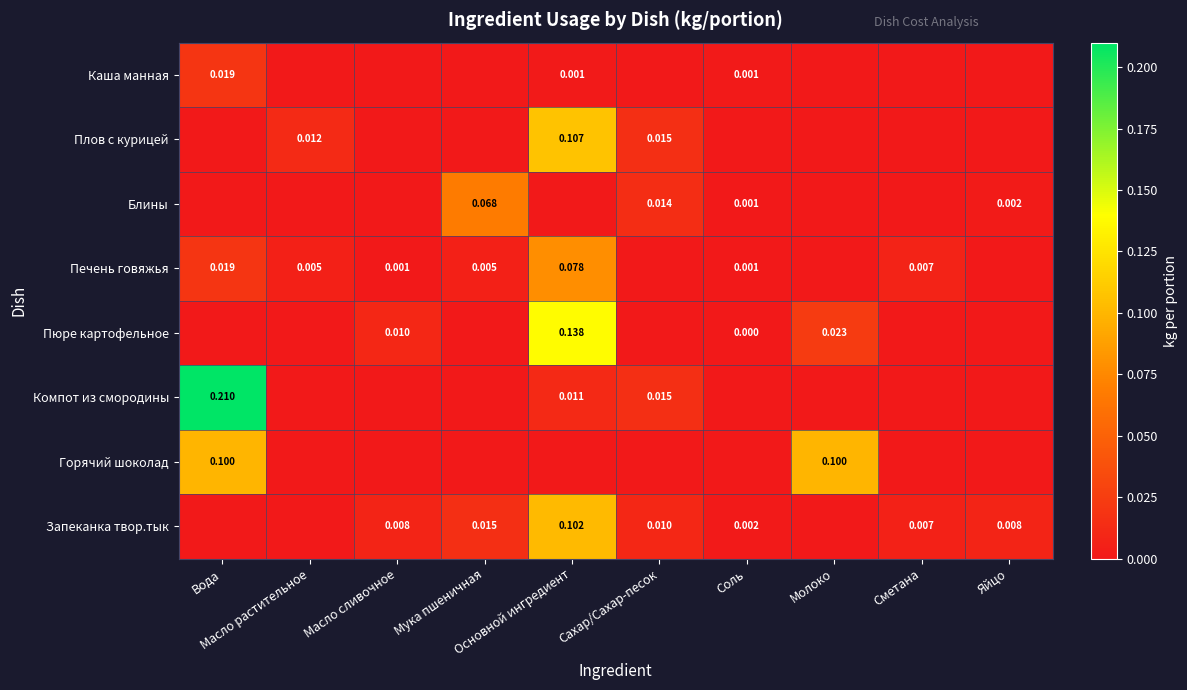

At Основной ингредиент, list the series in order from smallest to largest.

Блины, Горячий шоколад, Каша манная, Компот из смородины, Печень говяжья, Запеканка твор.тык, Плов с курицей, Пюре картофельное